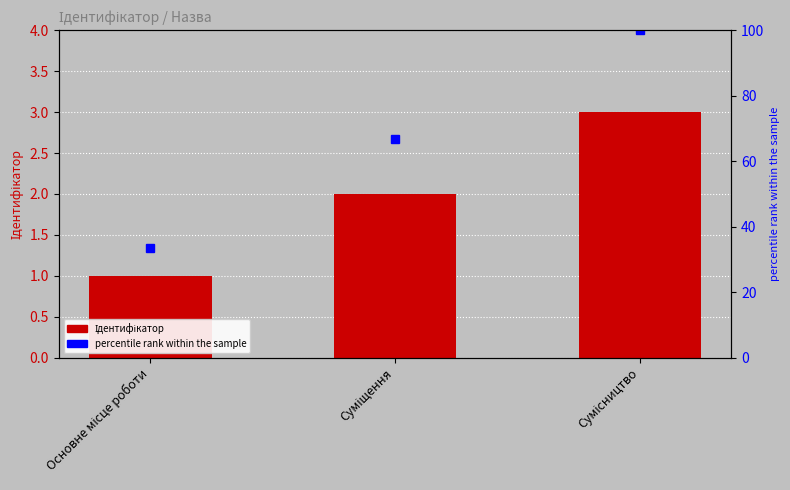

Rank the series by their maximum value, from lowest to highest.

Ідентифікатор, percentile rank within the sample